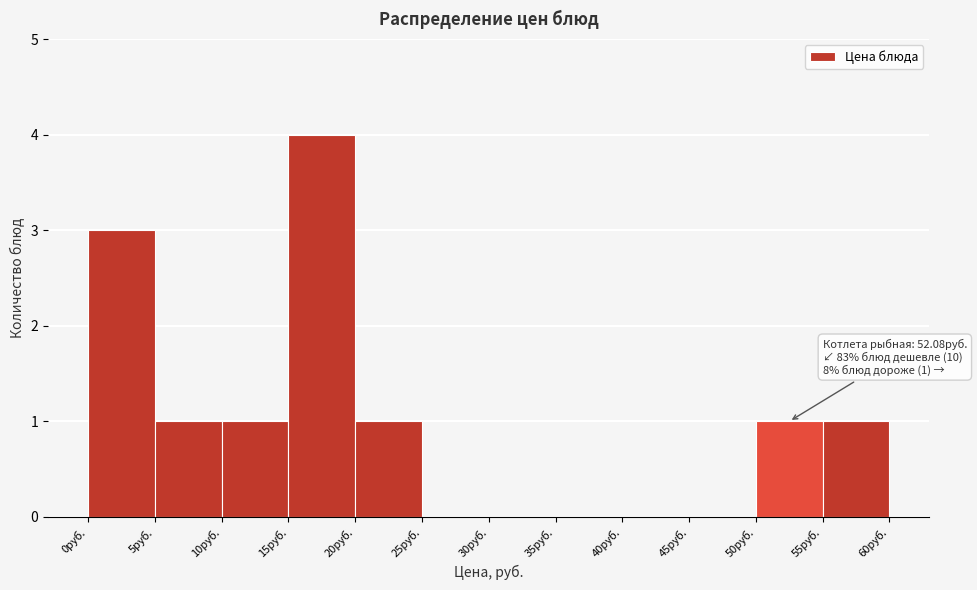

Which range on the x-axis has the tallest bar?

15 to 20